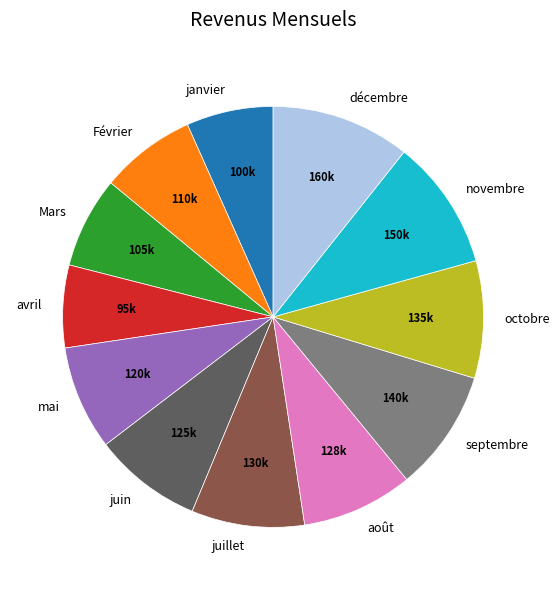

Do juillet and octobre together represent more than half of the pie?

No